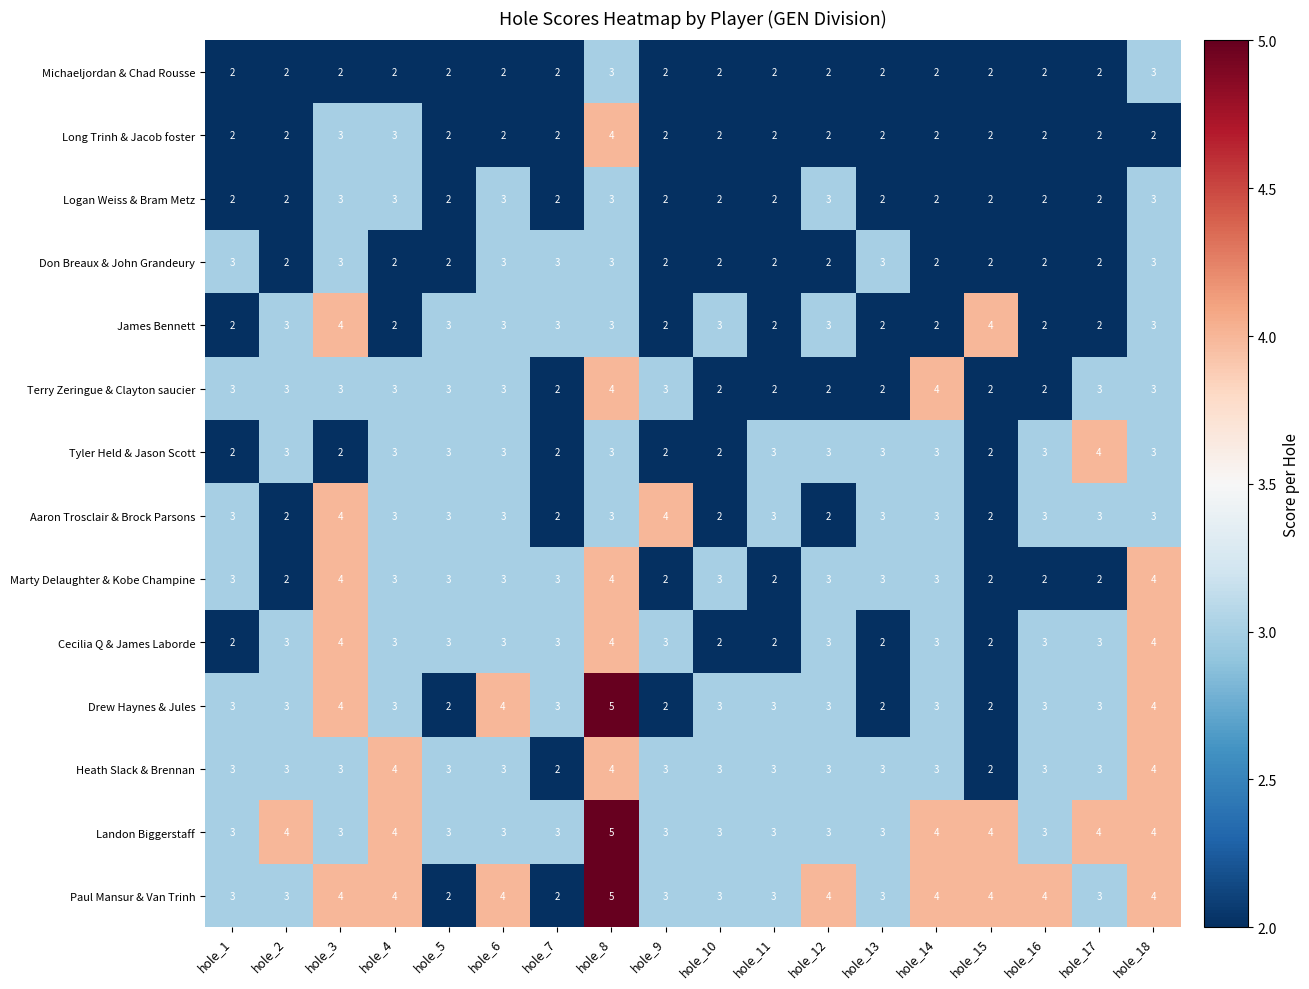

Which category has the highest value in the Landon Biggerstaff series?

hole_8